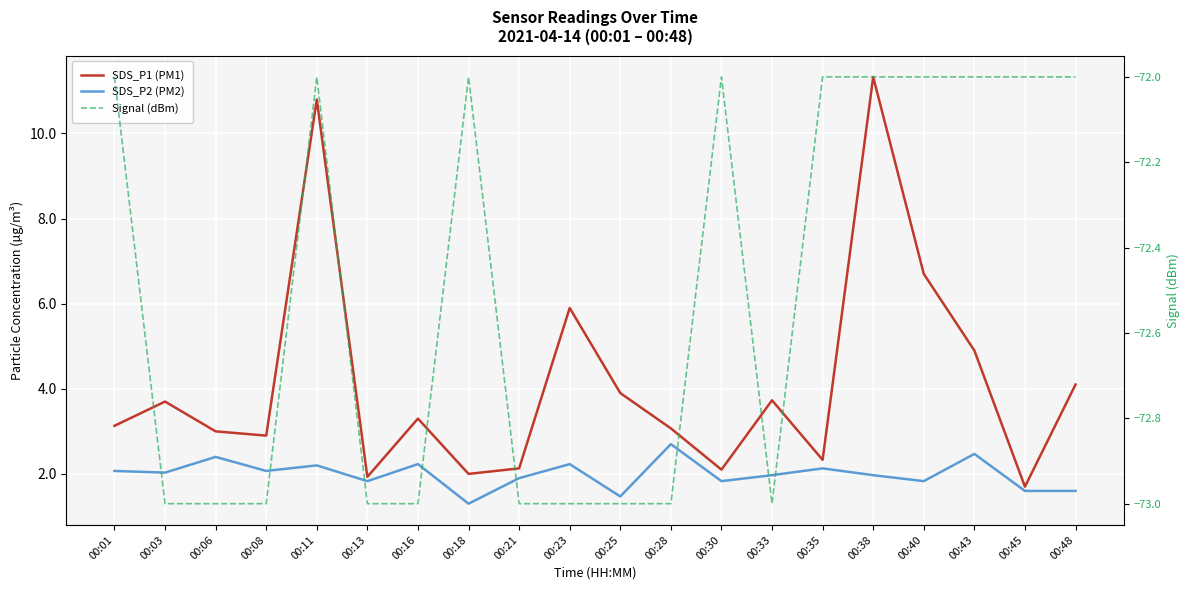

The SDS_P2 (PM2) series shows 1.1 at 00:21. True or false?

False